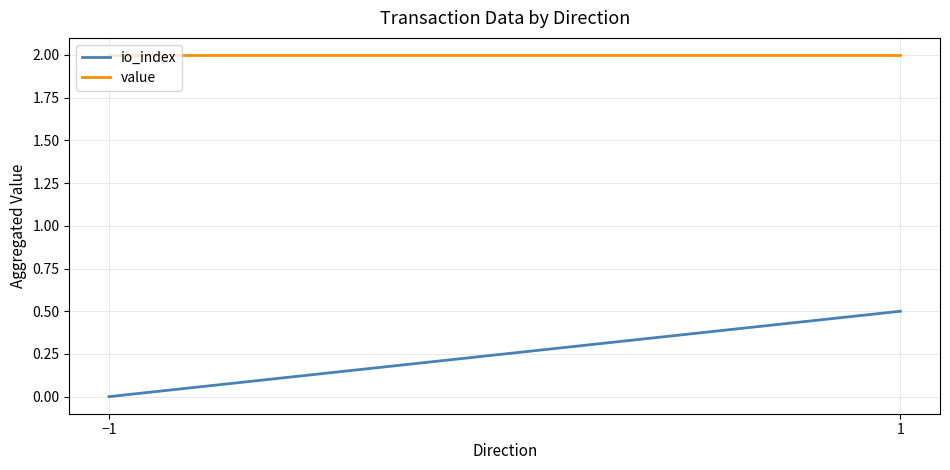

Which series has the largest range (max minus min)?

io_index